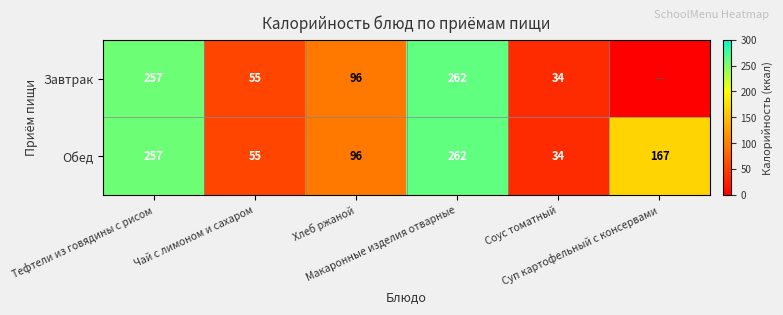

How many distinct data groups are displayed?

2